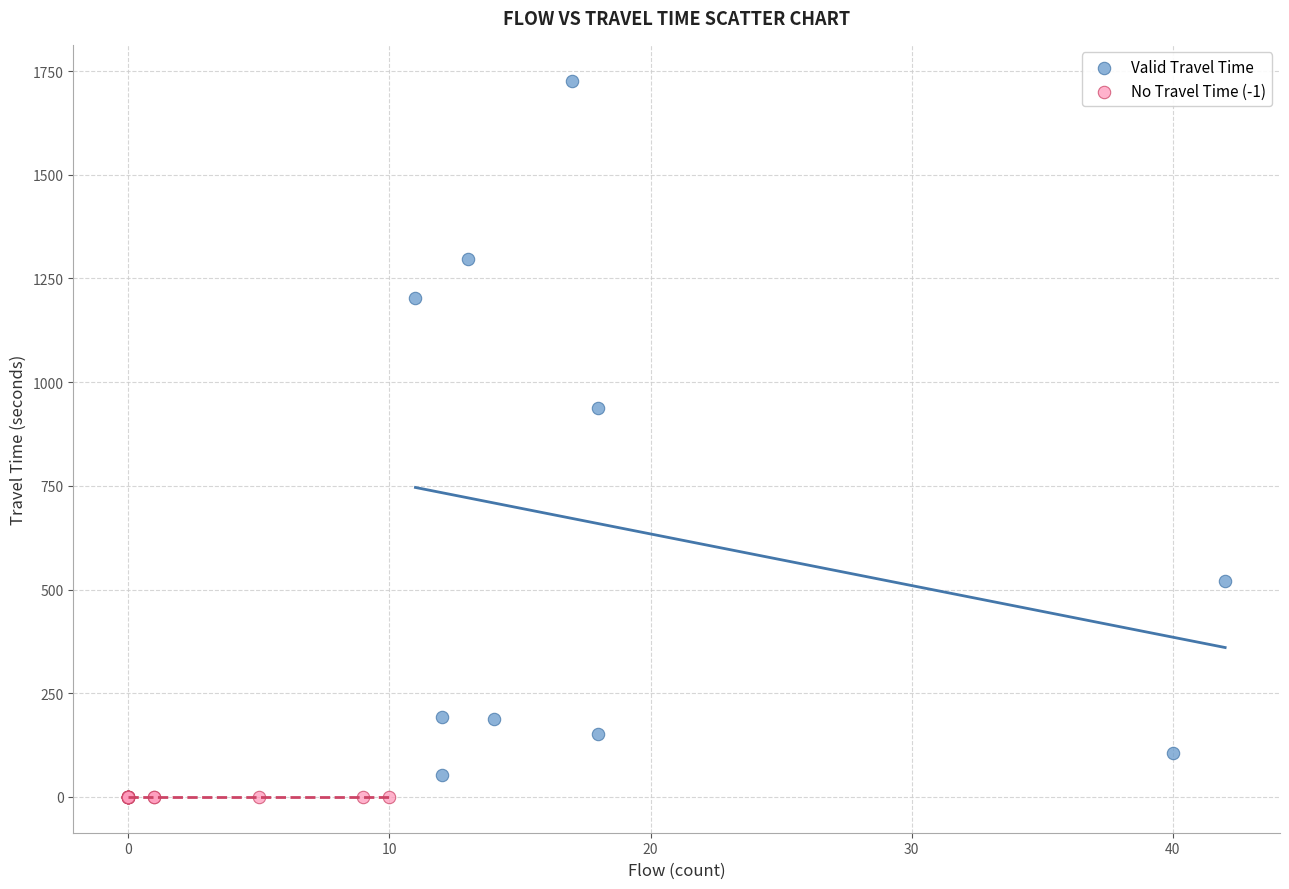

Which series contains the highest Y value?

Valid Travel Time